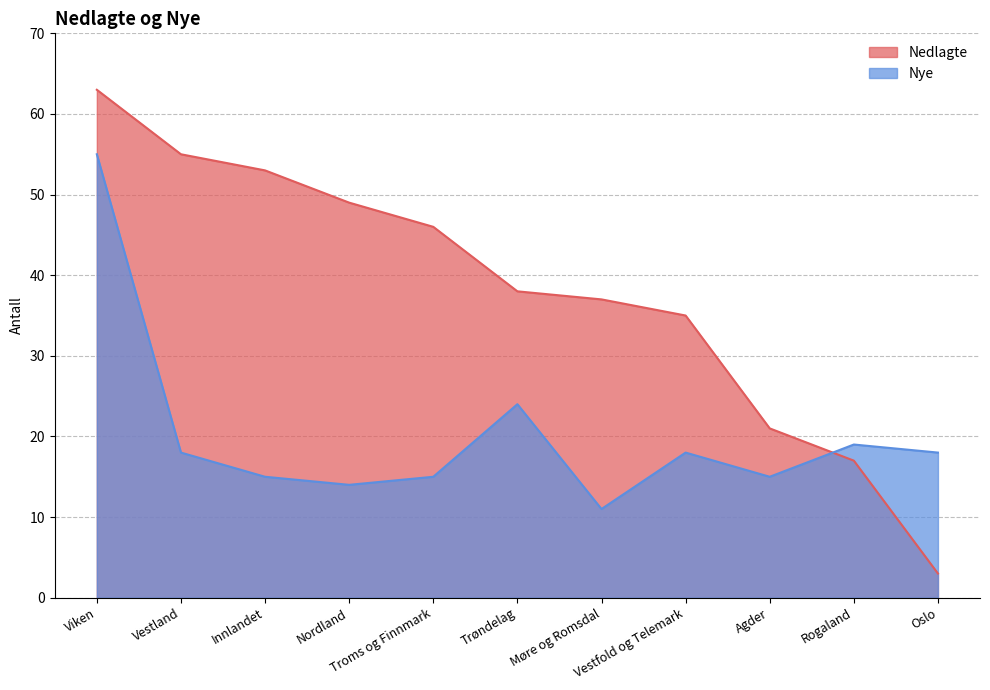

True or false: Nedlagte has more than 1 interior local peaks.

False